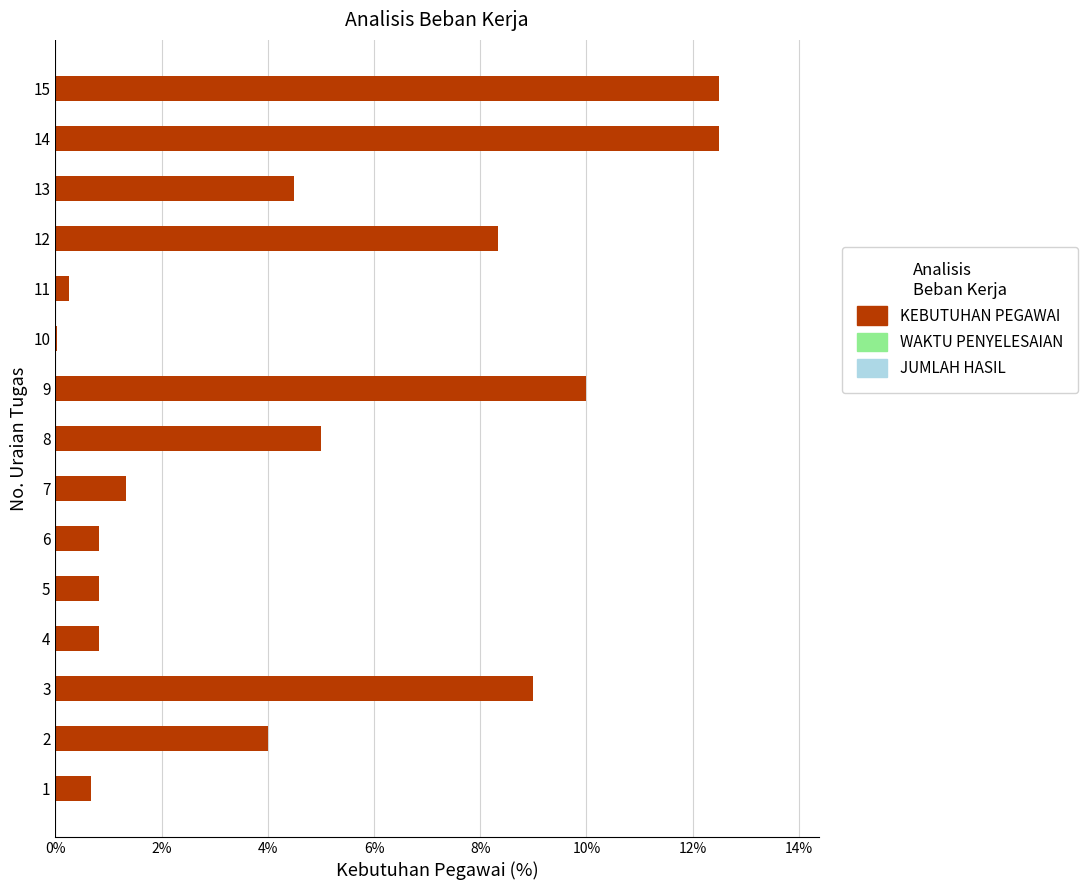

What is the approximate value at 14?

0.1